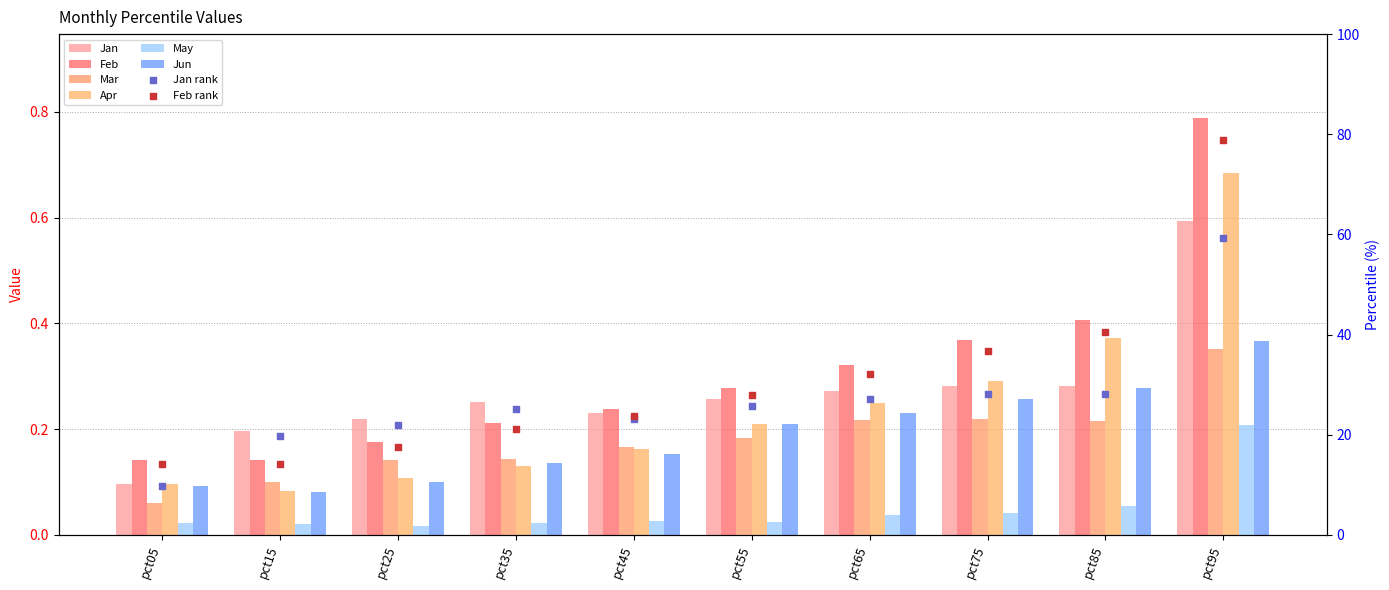

At how many categories does at least one series exceed 77?

1